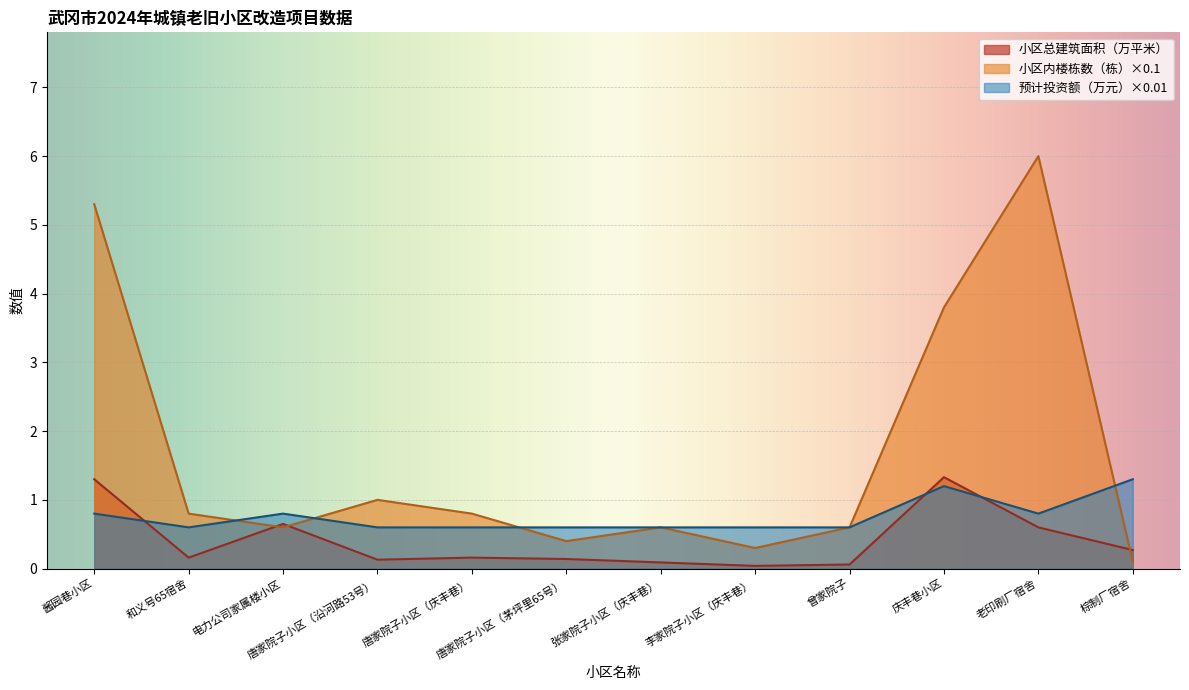

The 预计投资额（万元） series shows 0.5 at 老印刷厂宿舍. True or false?

False